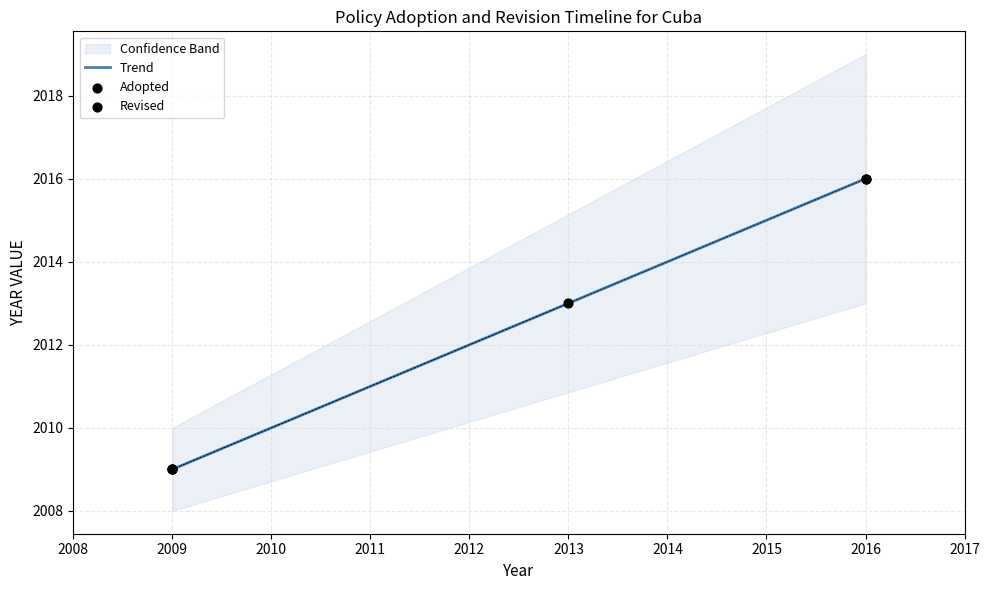

Rank the categories by Trend value from highest to lowest.

2016, 2015, 2014, 2013, 2012, 2011, 2010, 2009